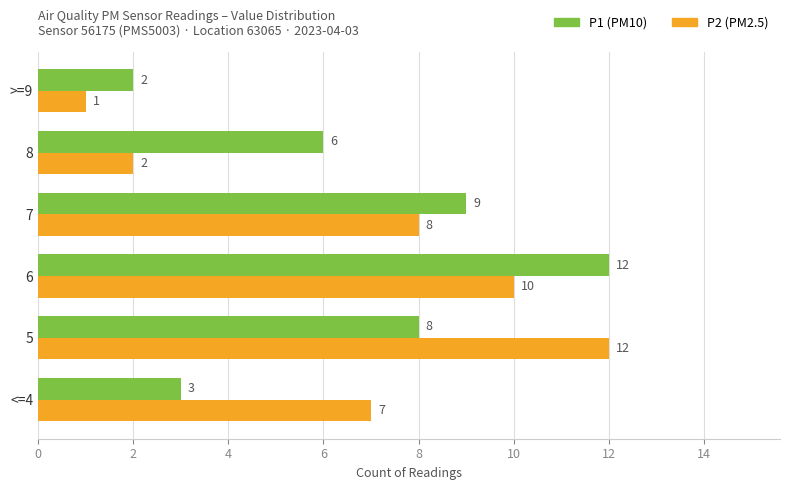

Count the number of categories in the chart.

6